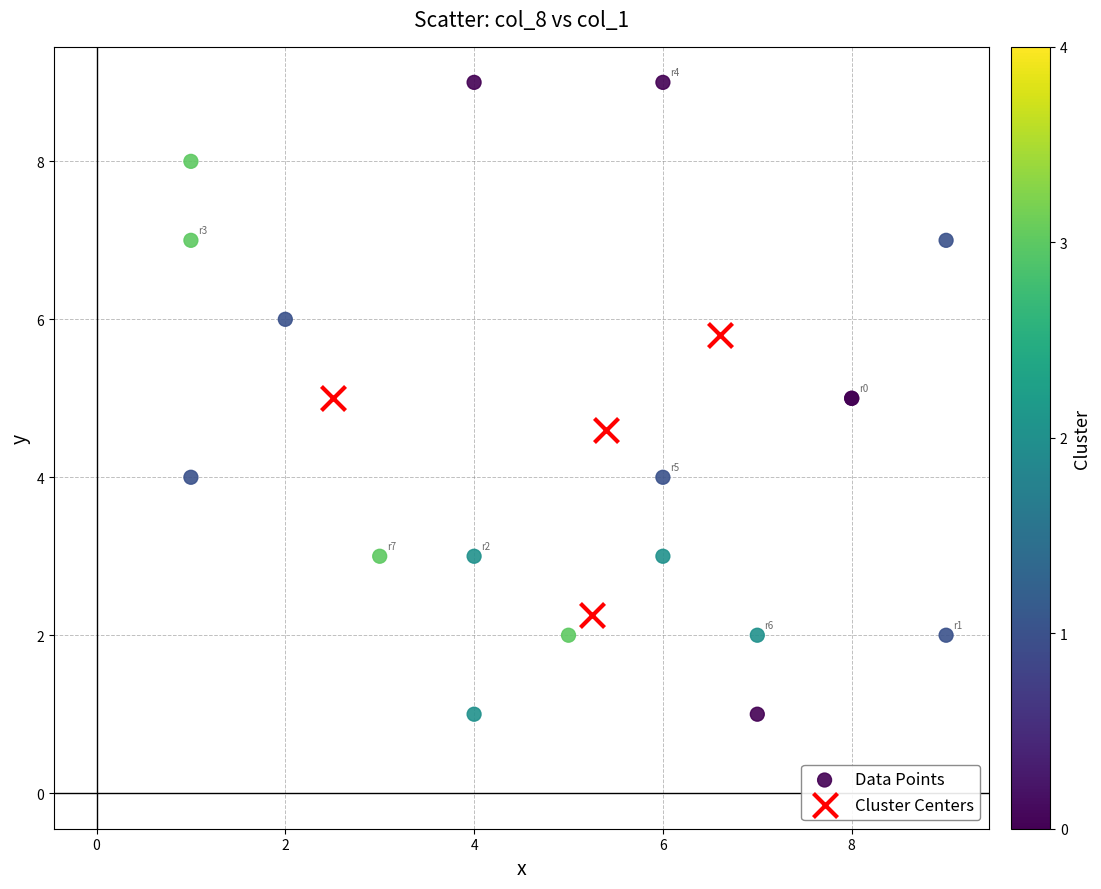

Which series has the widest spread of Y values?

Data Points